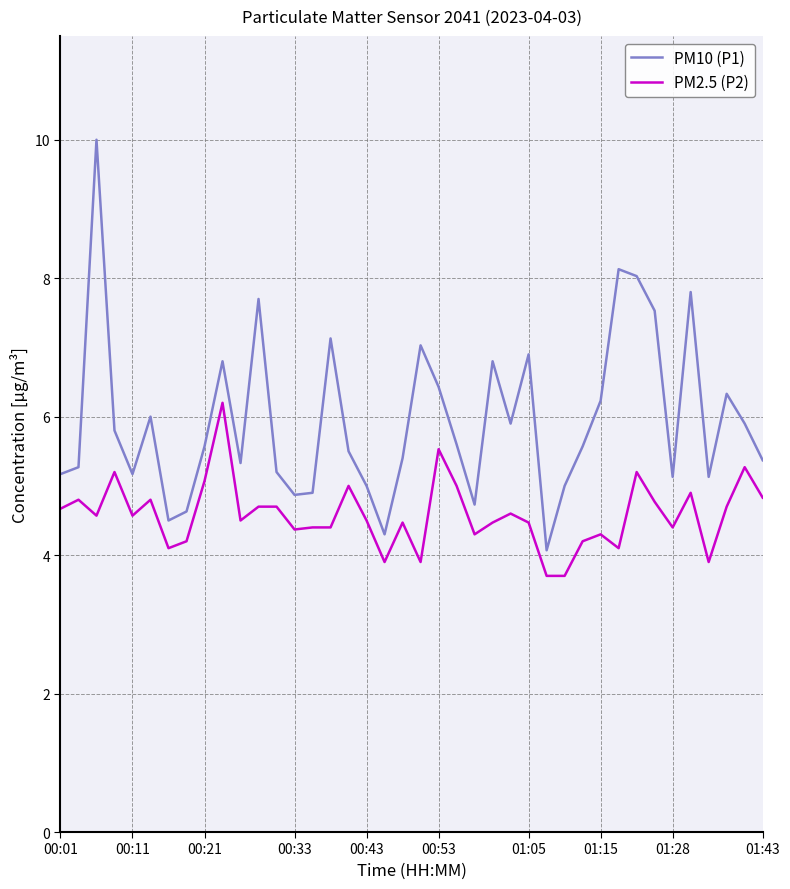

What is the highest value of the PM10 (P1) series?

10.0